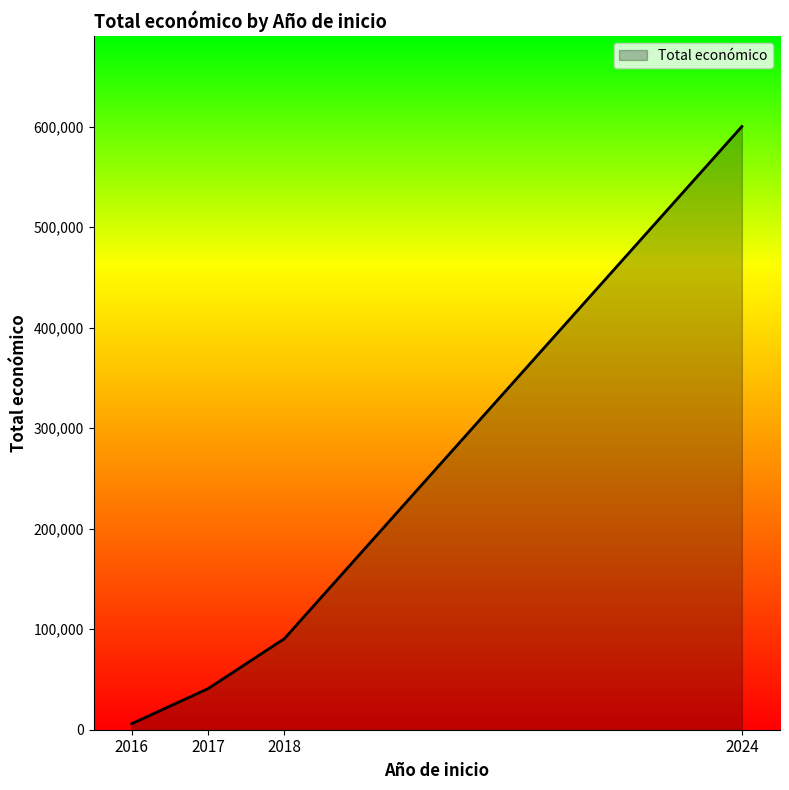

Is it true that the value at 2024 is 600000?

True